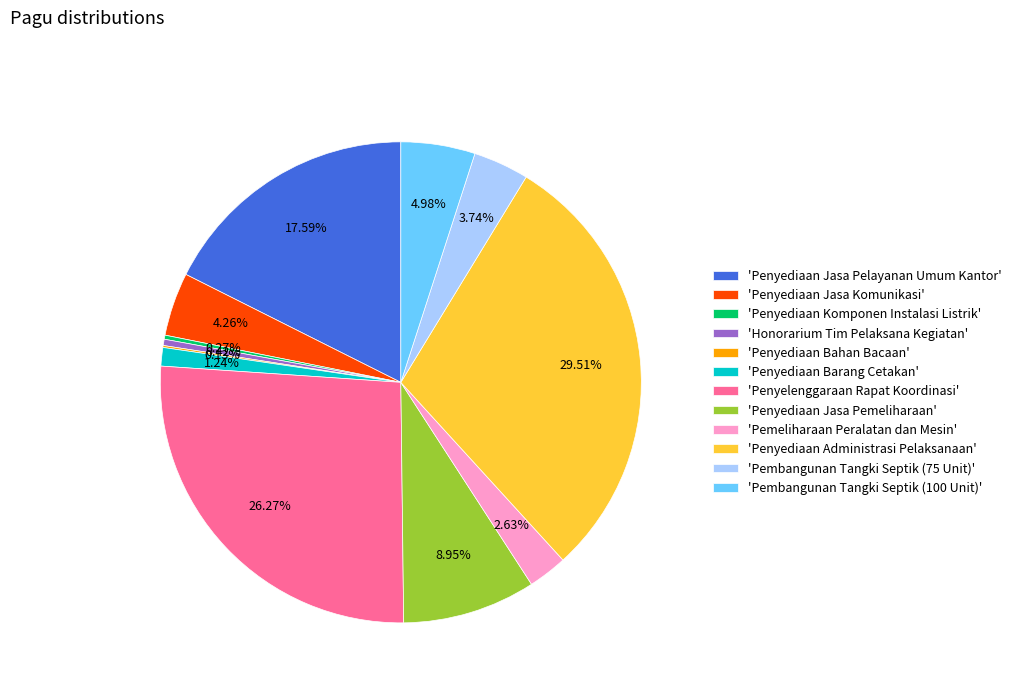

Does 'Penyediaan Jasa Pemeliharaan' represent more than half of the total?

No